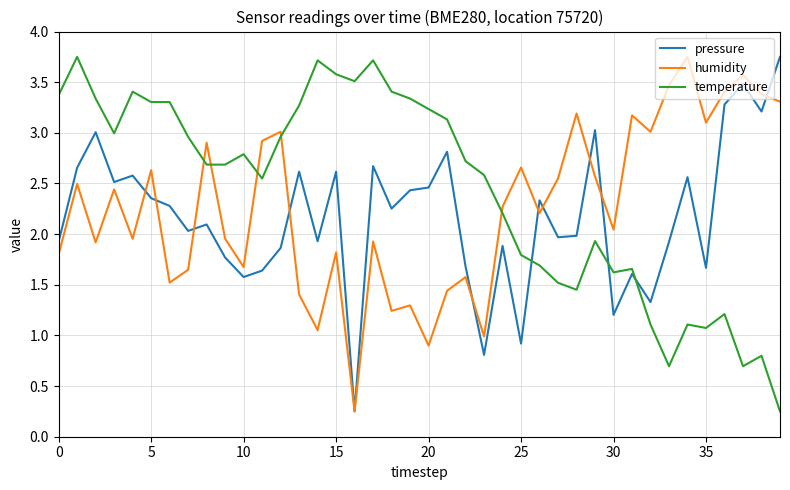

How many times do pressure and temperature cross each other?

3